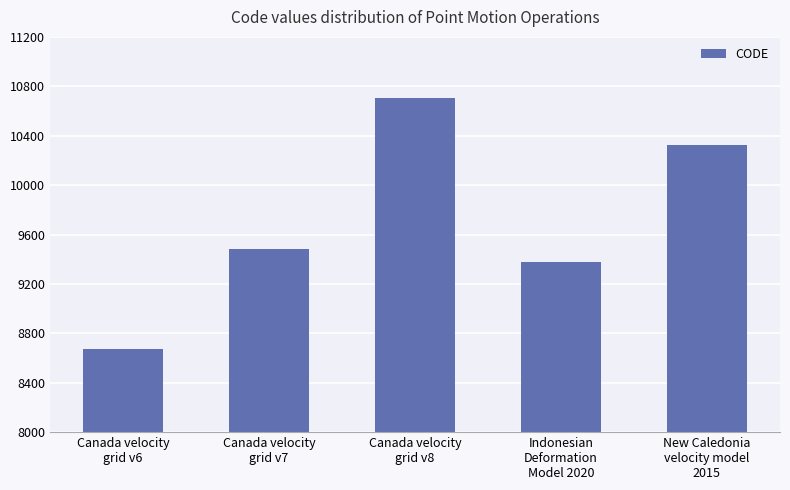

The chart shows a value of 10707 at Canada velocity
grid v8. True or false?

True